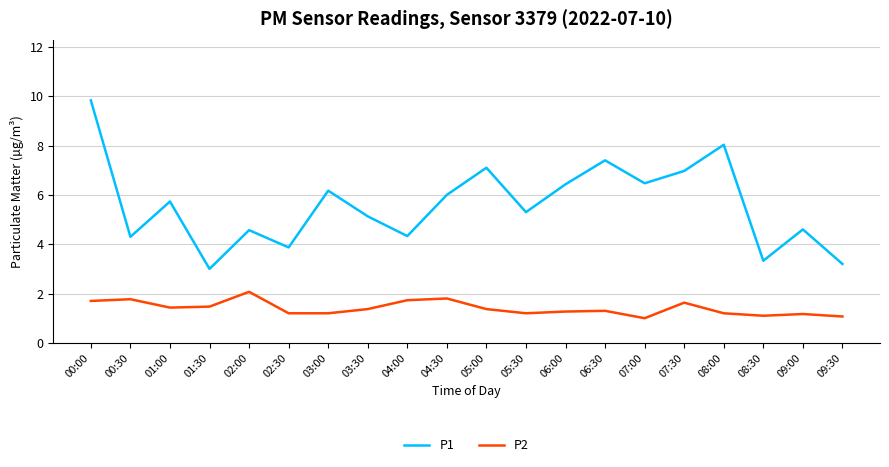

Is it true that P2 equals 1.0 at 07:00?

True